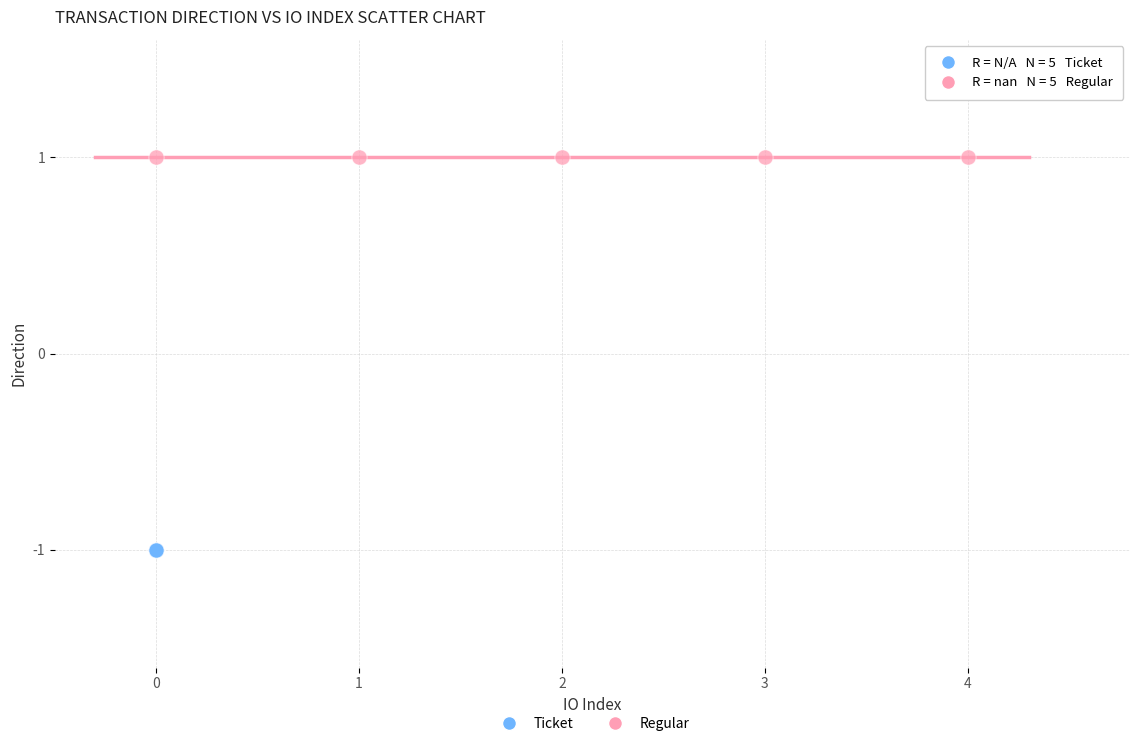

Which series contains the lowest Y value?

Ticket